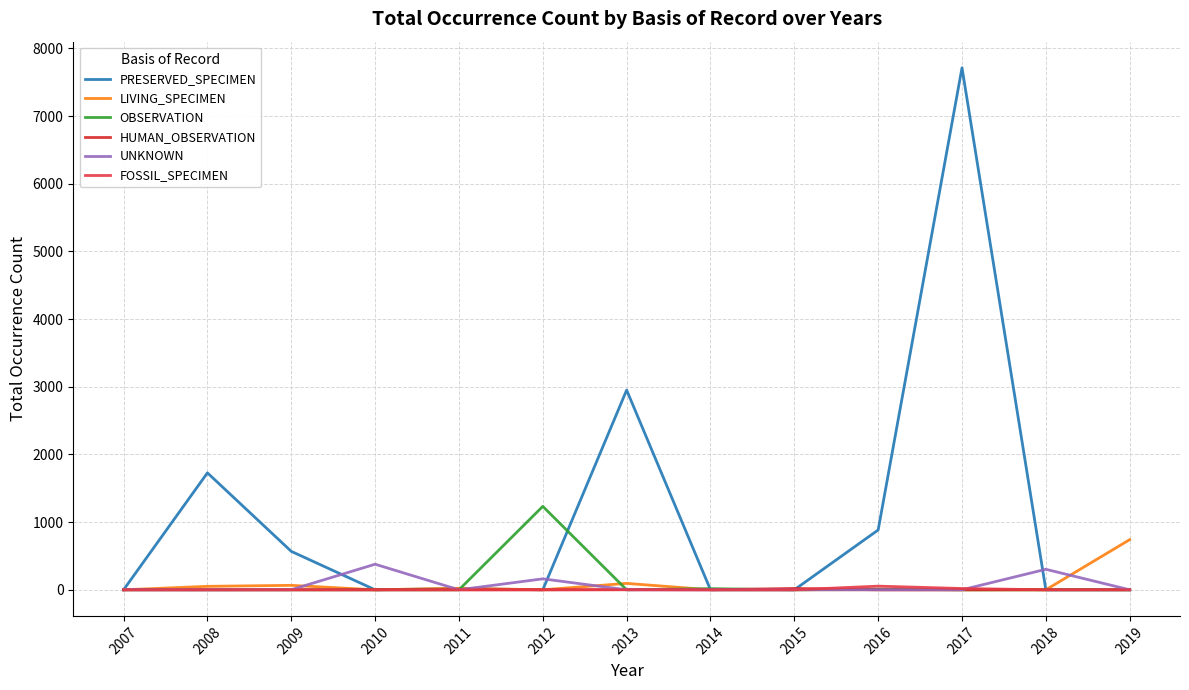

At which category does PRESERVED_SPECIMEN reach its first local valley?

2010